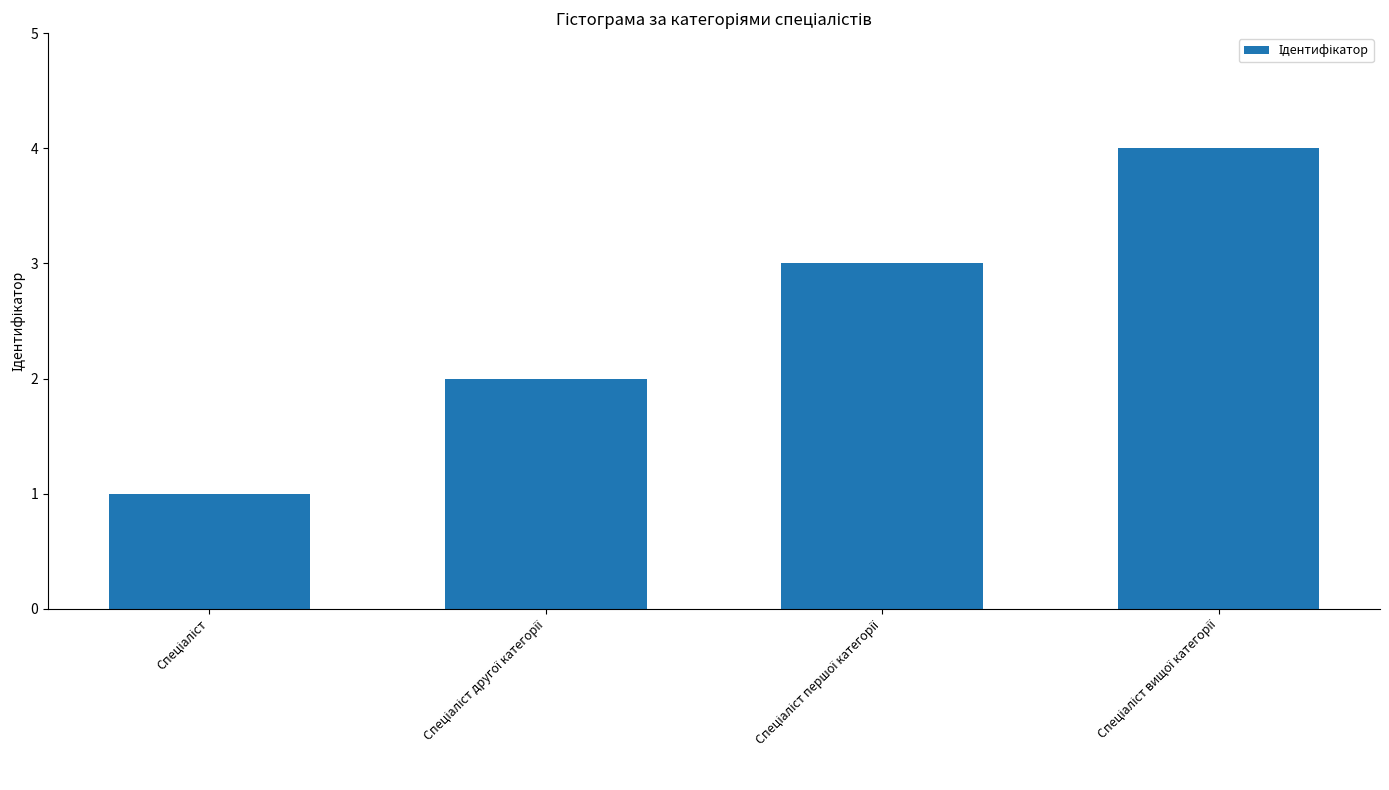

How many bars are there in total?

4